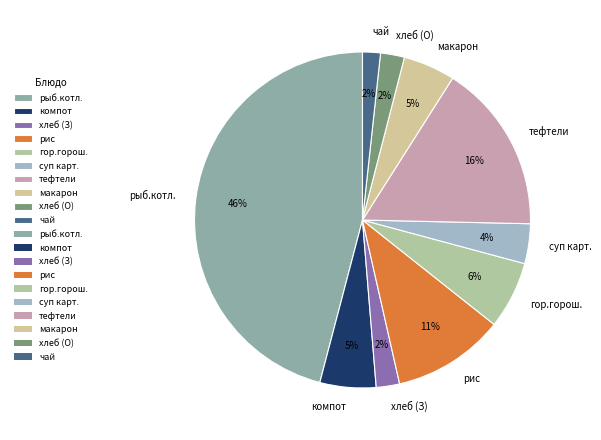

How many slices are in this pie chart?

10